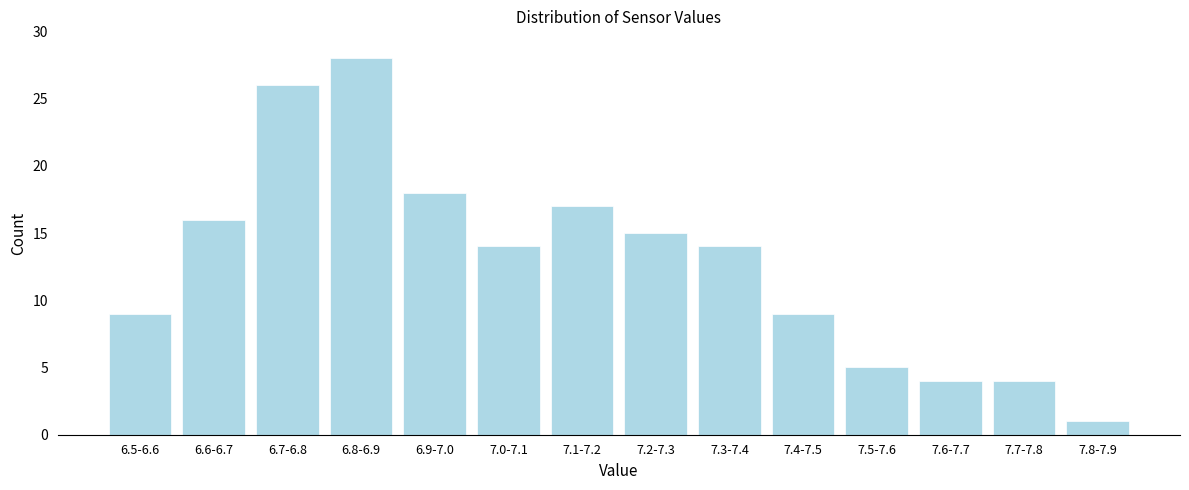

Reading left to right, what are all the values shown in this chart?

9	16	26	28	18	14	17	15	14	9	5	4	4	1